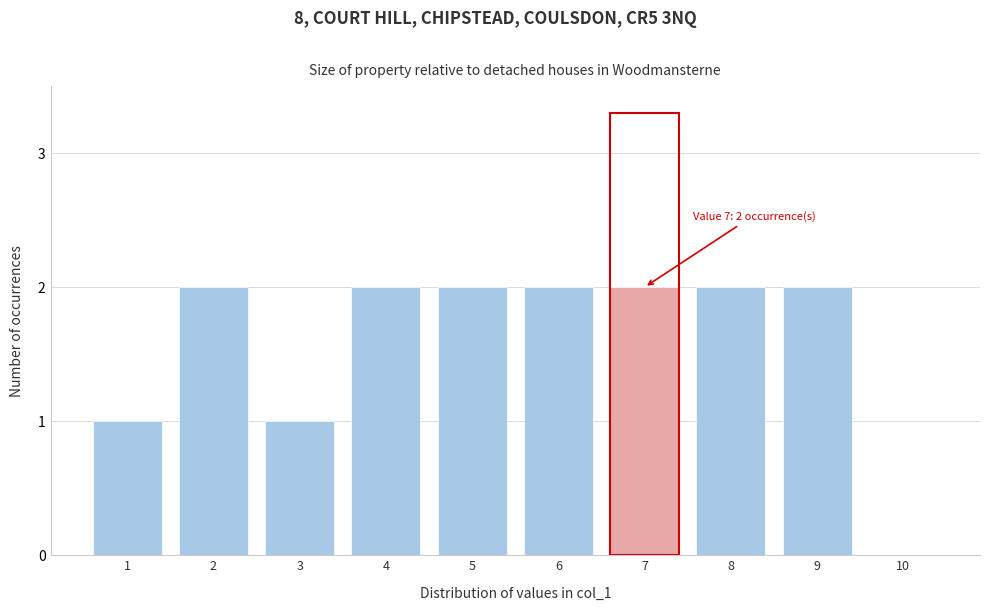

Reading left to right, list all the values displayed in this chart.

1=1	2=2	3=1	4=2	5=2	6=2	7=2	8=2	9=2	10=0